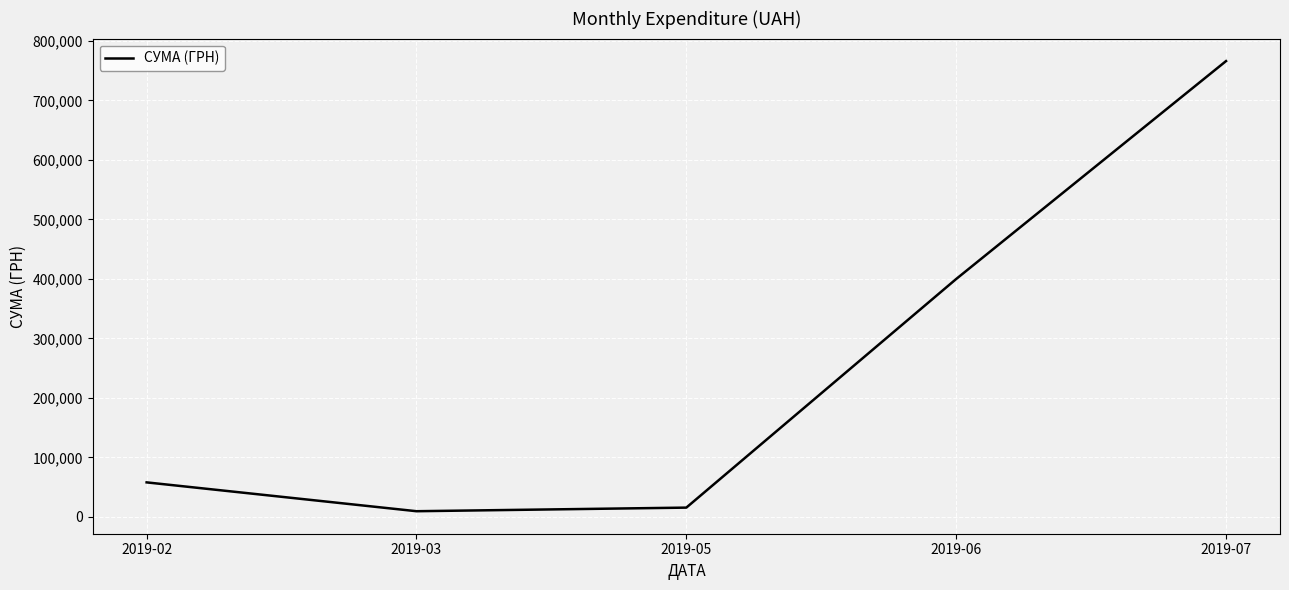

What is the maximum value shown in the chart?

766226.6